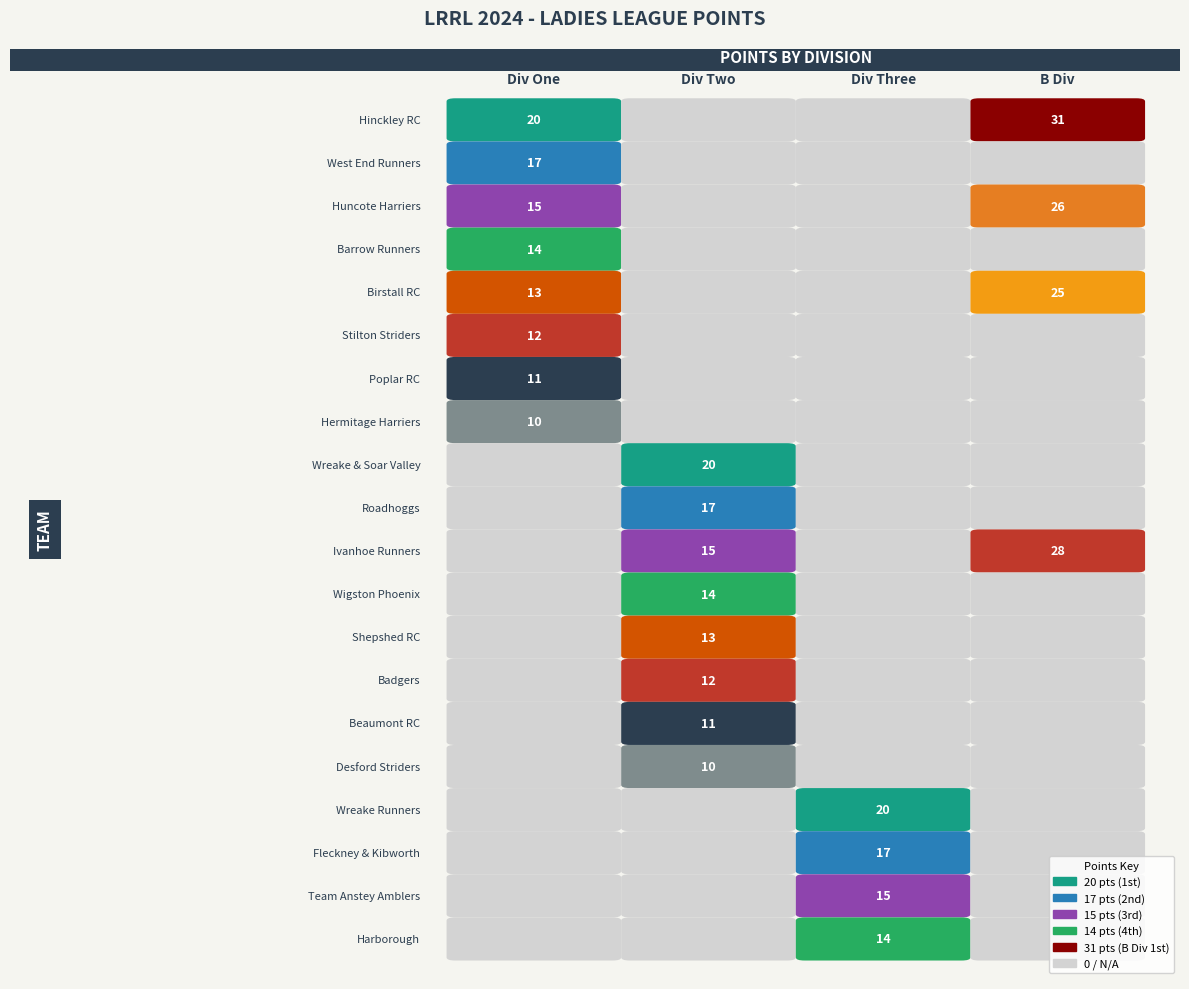

Between Division One and Division Two, which is larger?

Division Two